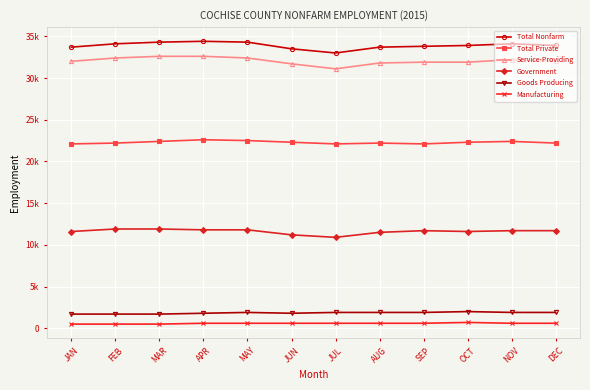

Is the value of Manufacturing at AUG greater than the value of Total Private at SEP?

No